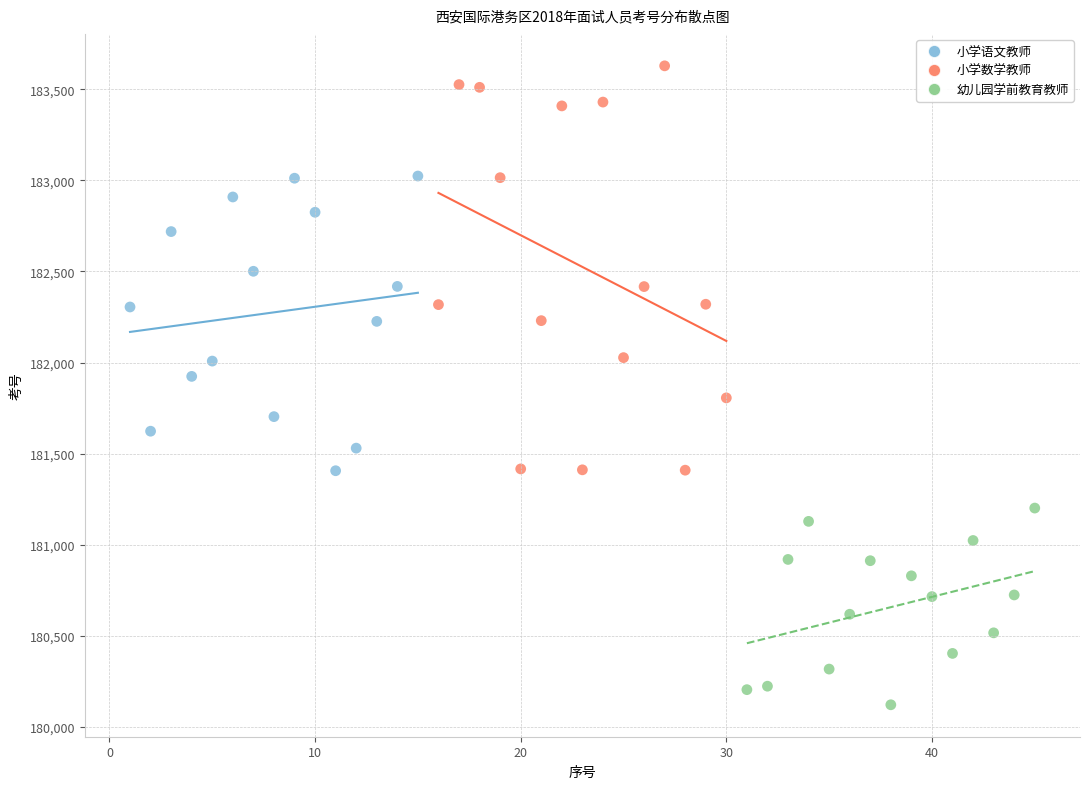

Which series contains the highest Y value?

小学数学教师